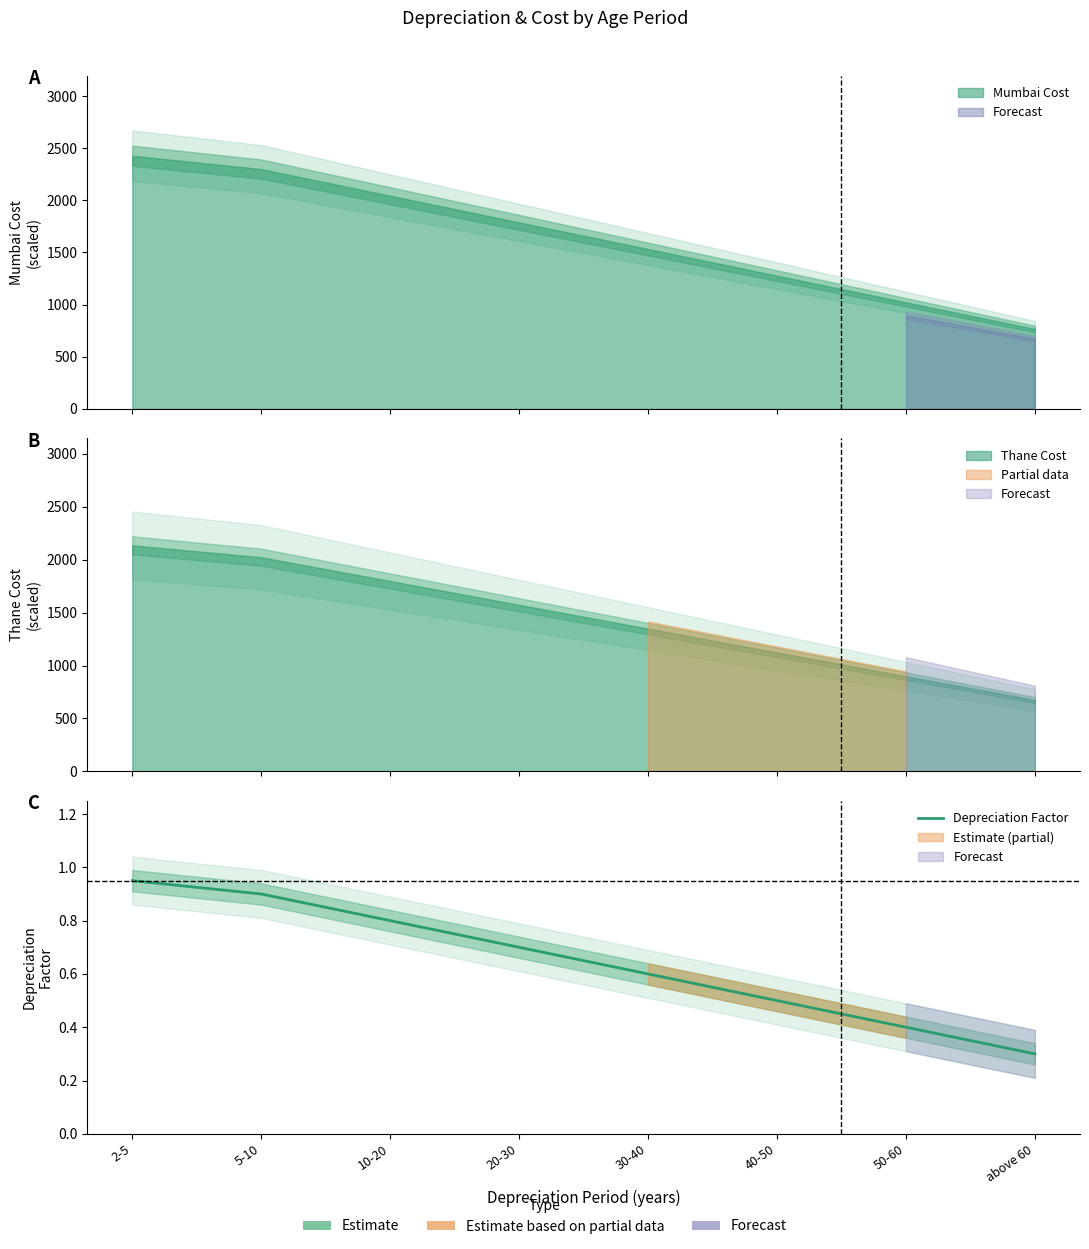

At which label is the value closest to 0?

above 60